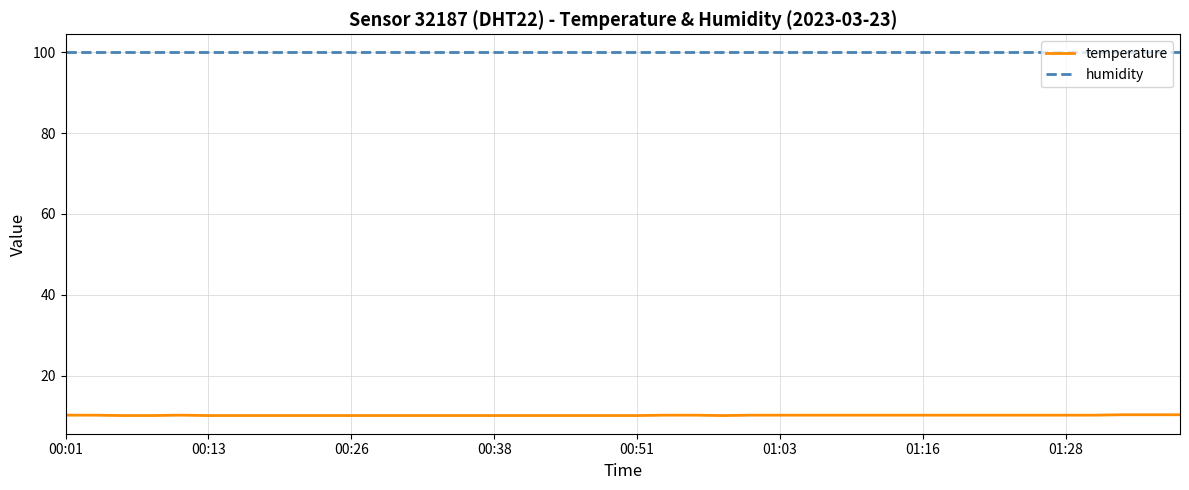

True or false: humidity and temperature cross at least once.

False